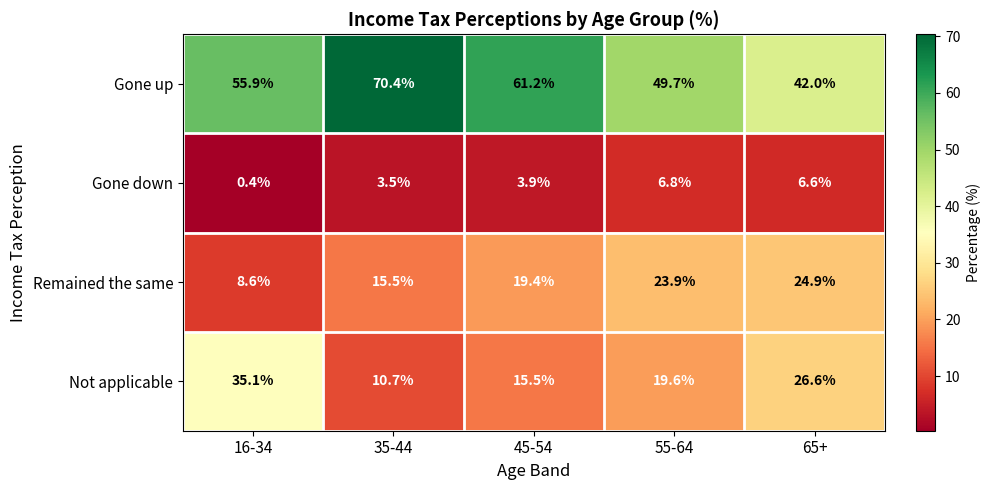

Which category has the highest value across all series?

35-44